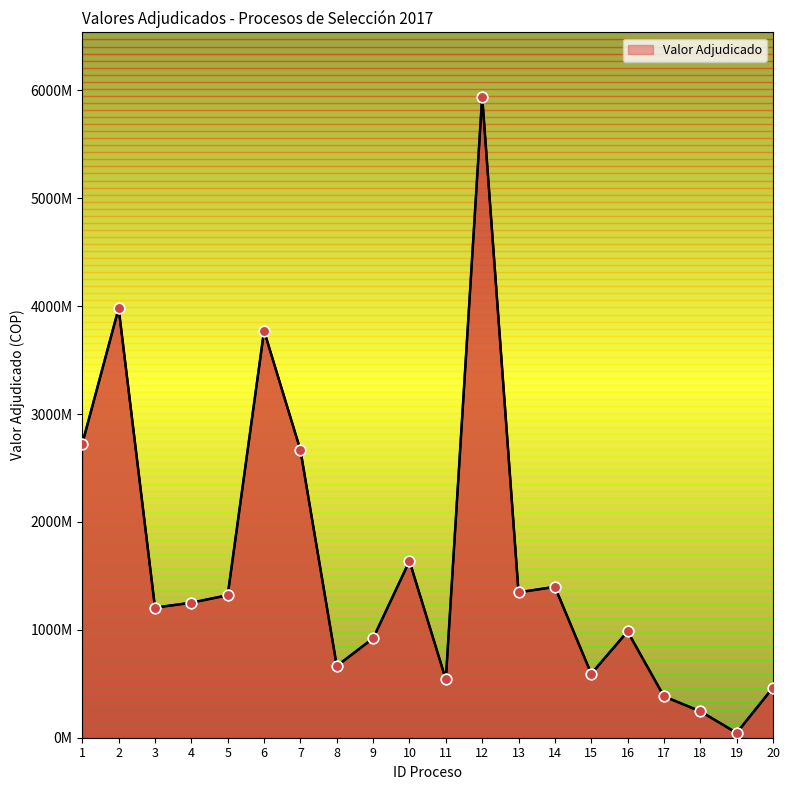

Between 14 and 5, which is larger?

14